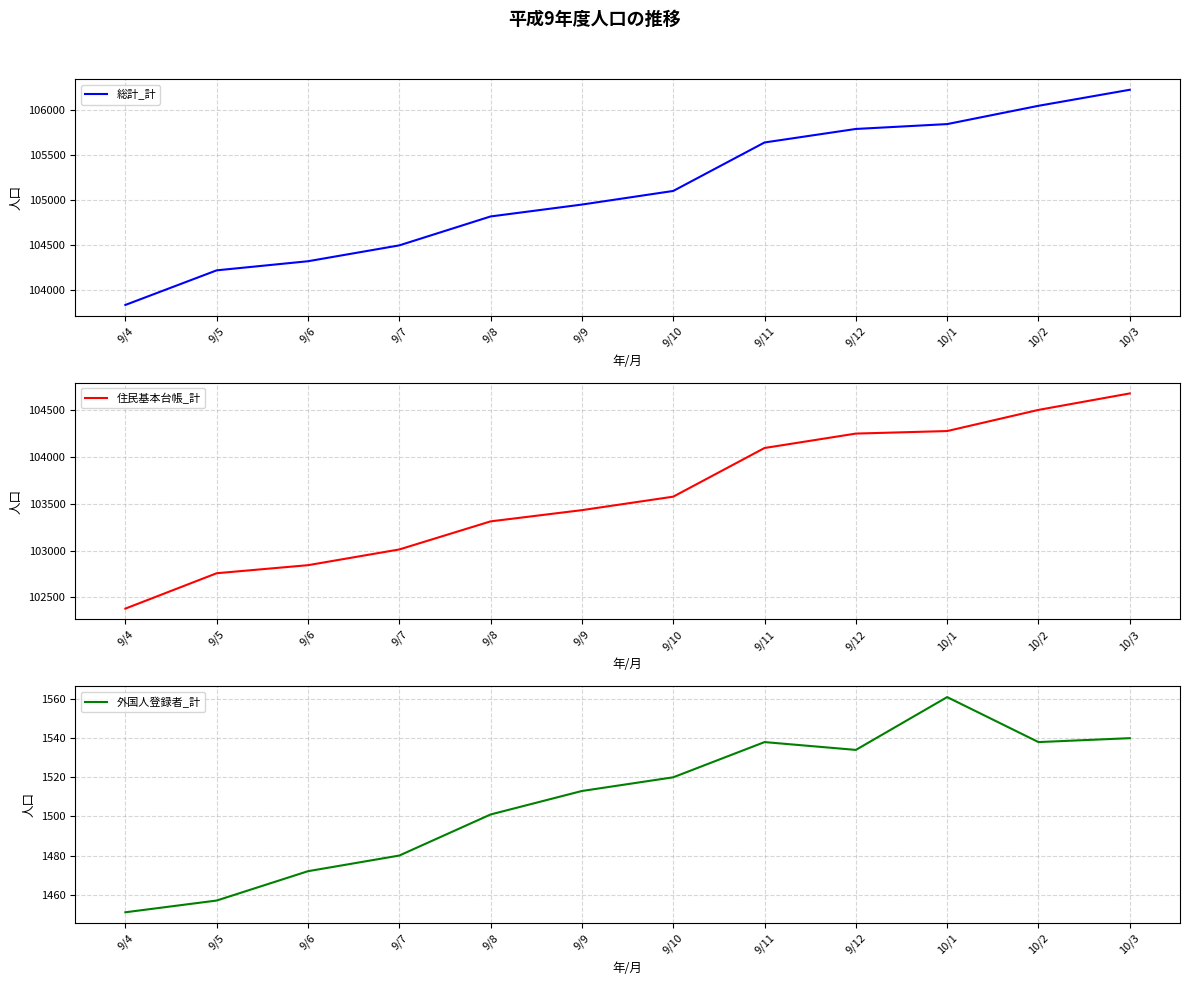

True or false: 総計_計 and 住民基本台帳_計 intersect in this chart.

False